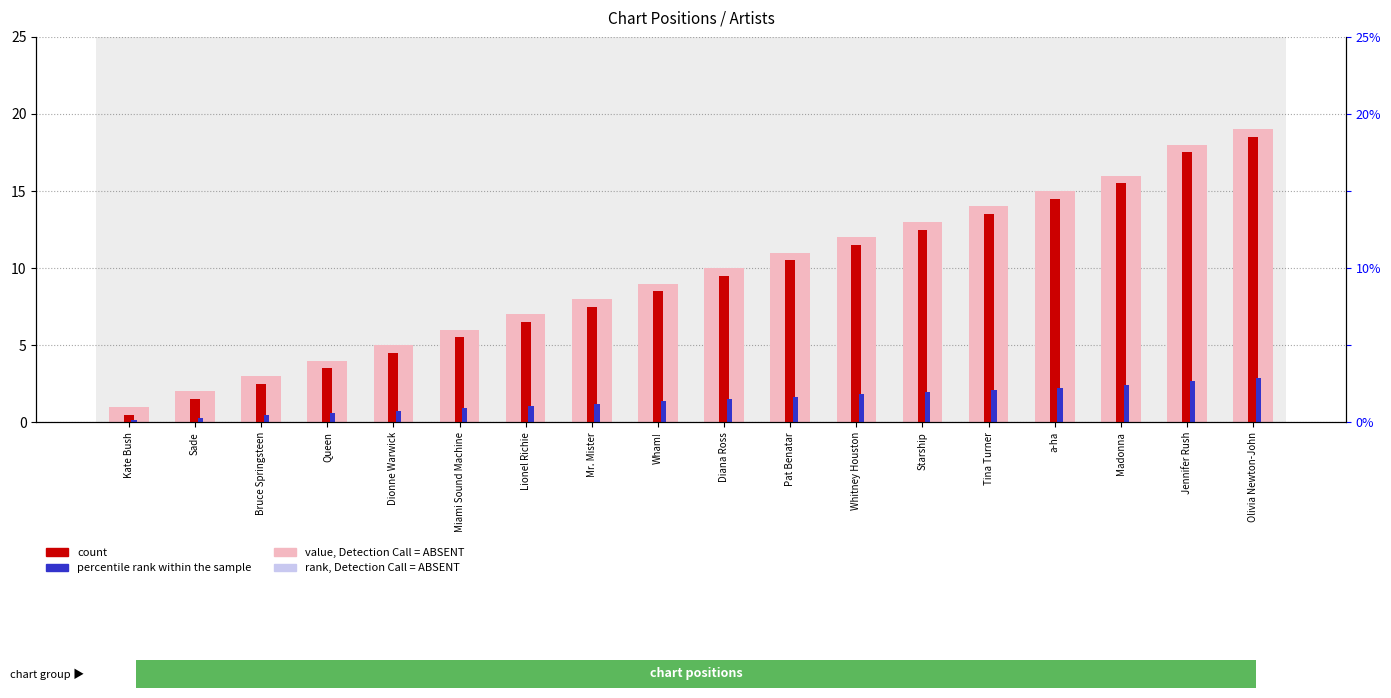

Which category has the lowest value across all series?

Kate Bush